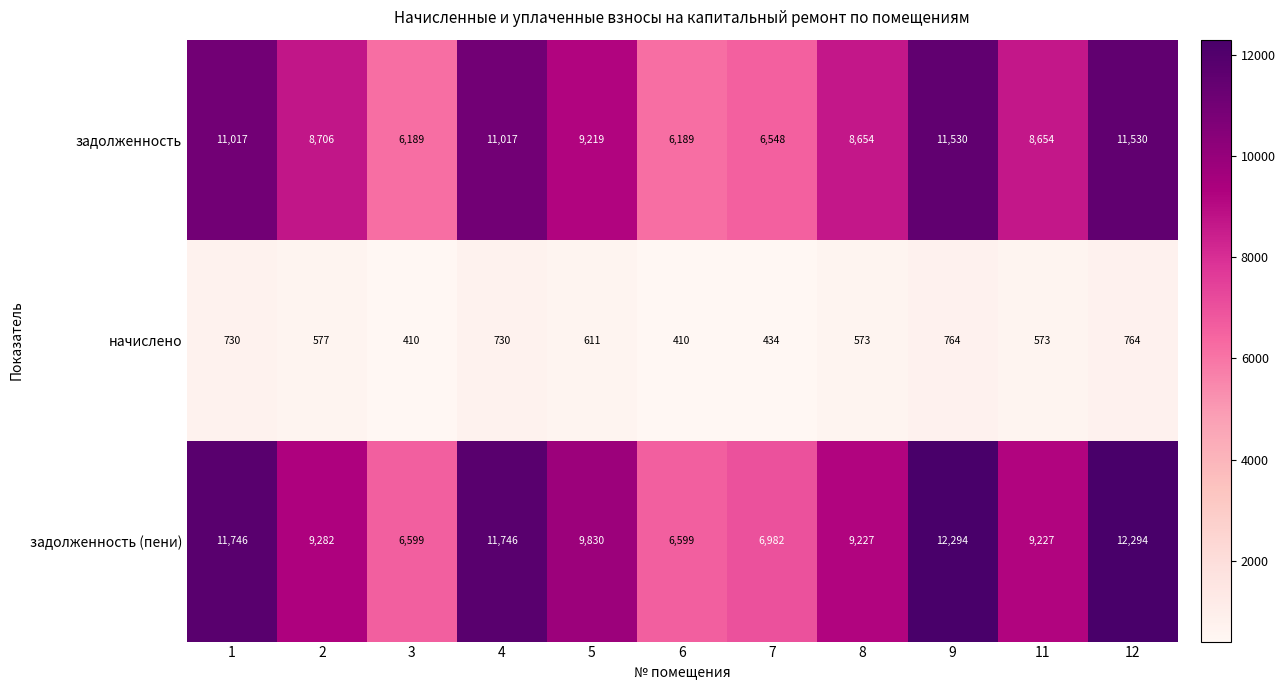

What is the approximate value of задолженность (пени) at 8, to the nearest 50?

9250